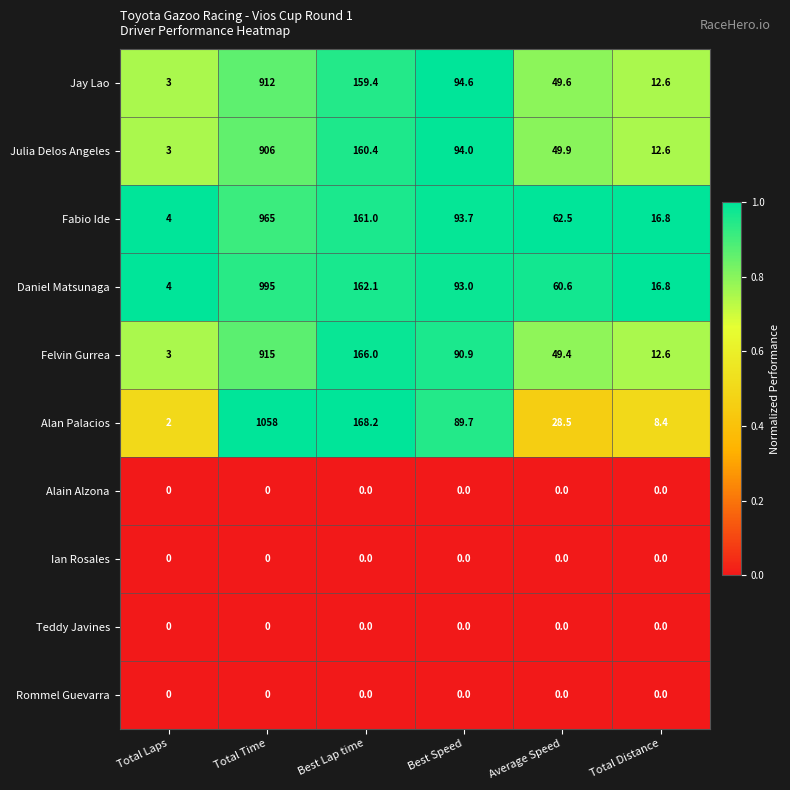

What is the spread (max minus min) of values at Best Lap time?

168.2